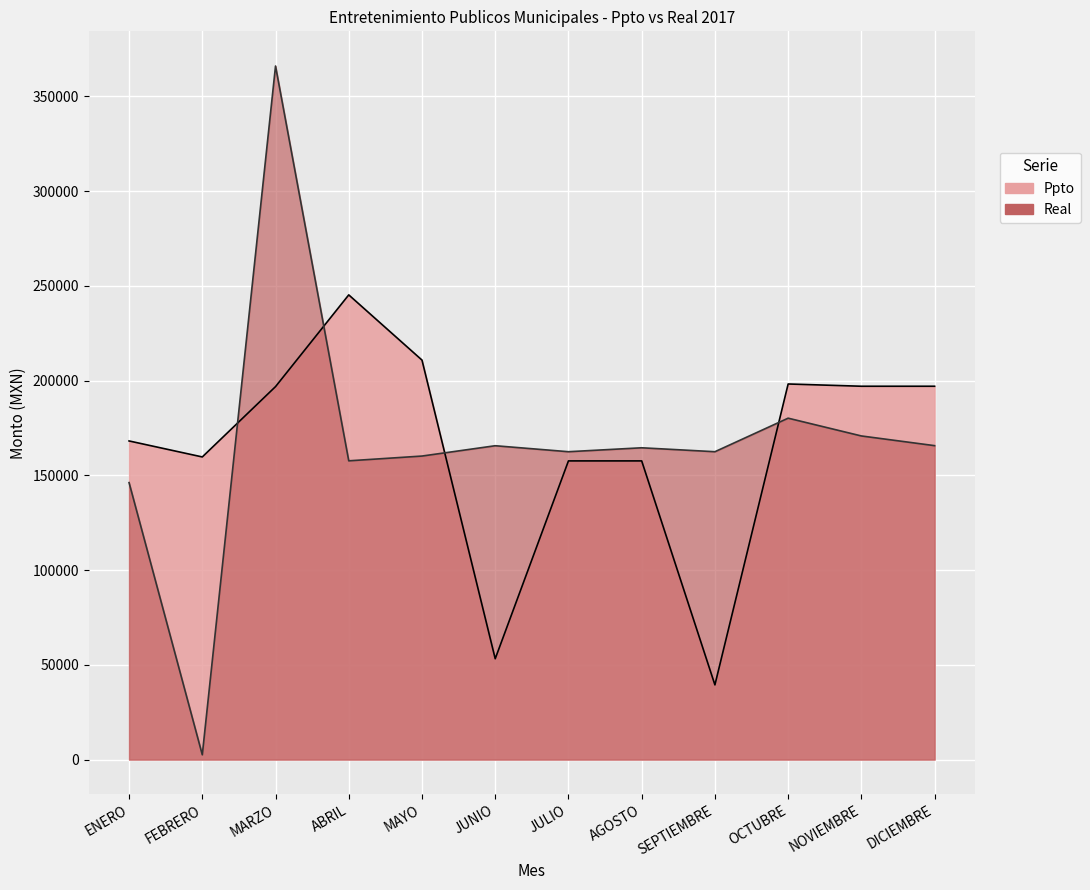

What is the value of the Real point at the 3rd from the left?

366063